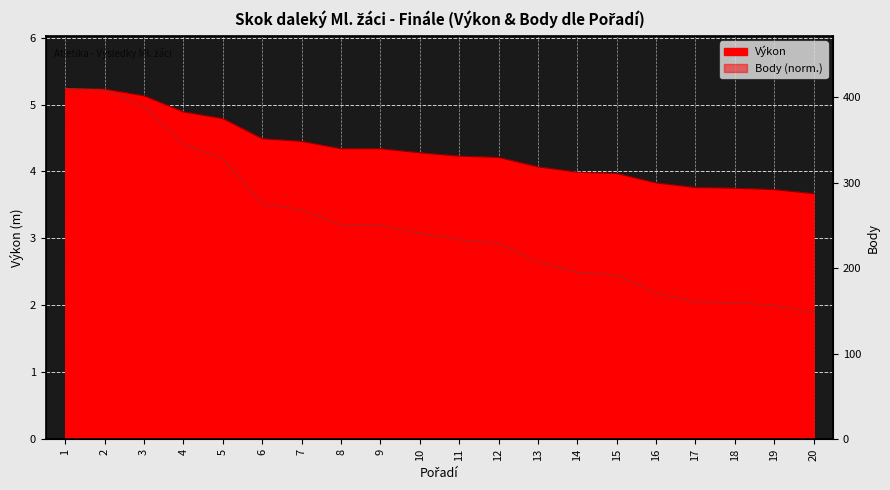

What is the value of the Body point at the 13th from the left?

2.7